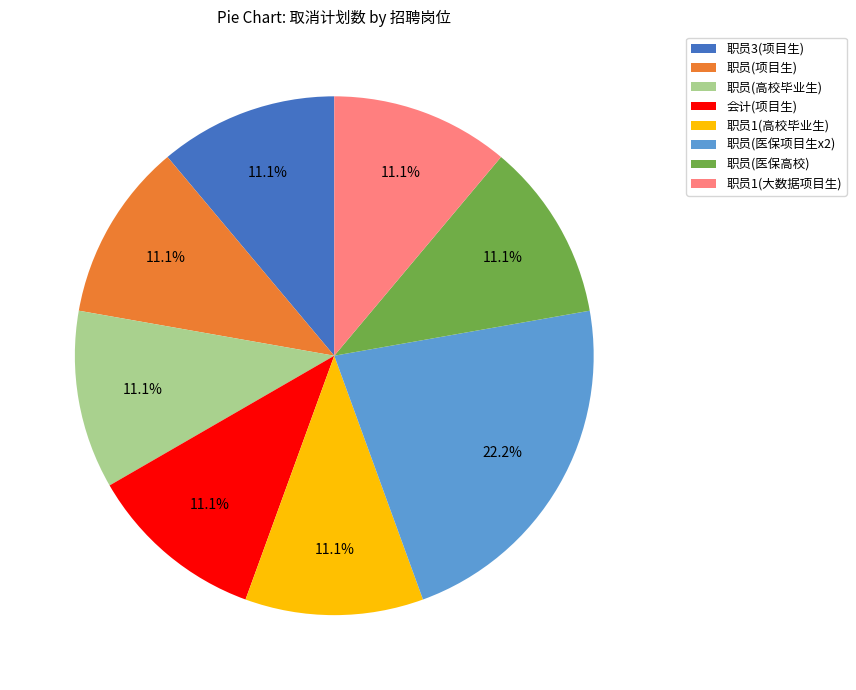

How many slices are in this pie chart?

8